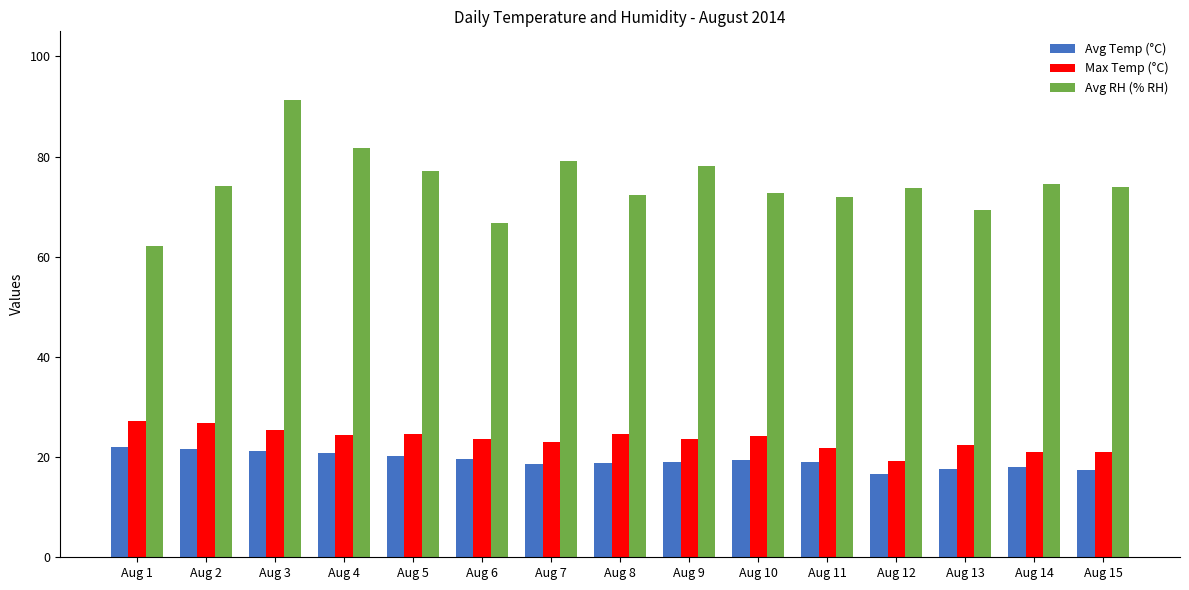

Is it true that Max Temp (°C) equals 25.5 at Aug 3?

True